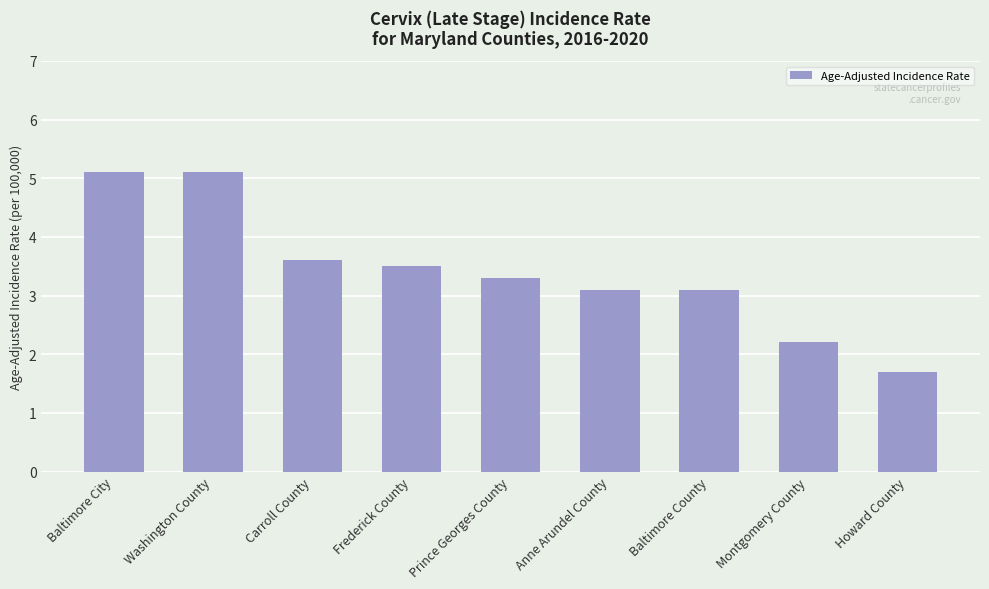

Reading left to right, list all the values displayed in this chart.

Baltimore City=5.1	Washington County=5.1	Carroll County=3.6	Frederick County=3.5	Prince Georges County=3.3	Anne Arundel County=3.1	Baltimore County=3.1	Montgomery County=2.2	Howard County=1.7